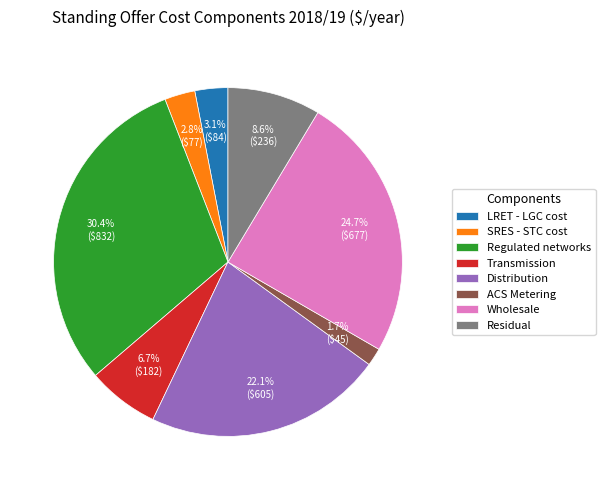

To the nearest percent, what percentage of the pie is LRET - LGC cost?

3%